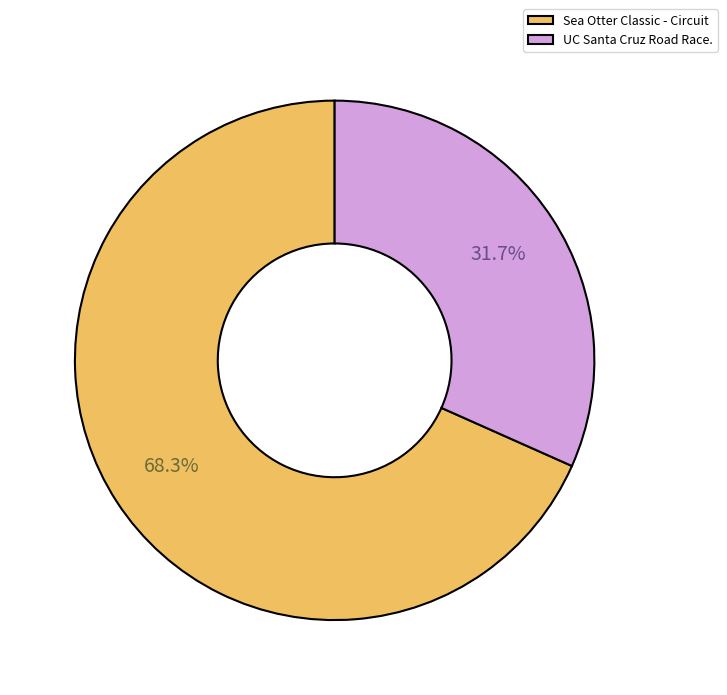

To the nearest percent, what portion does UC Santa Cruz Road Race. represent?

32%